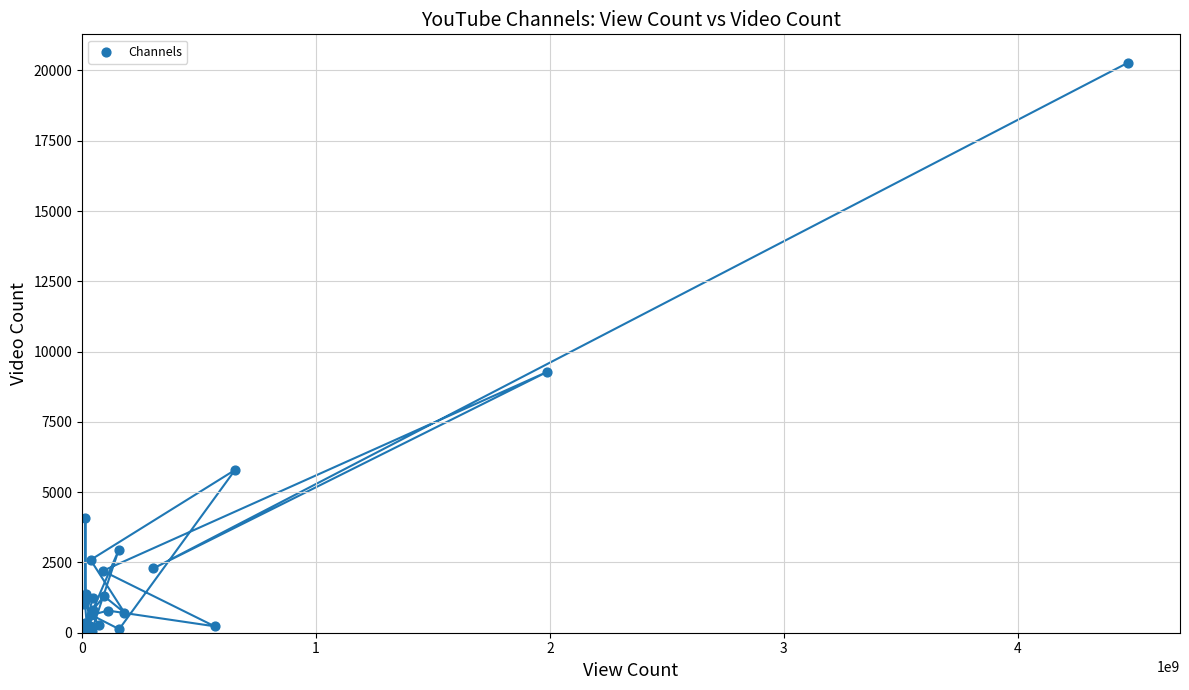

What Y value in the scatter plot is closest to 10160?

9278